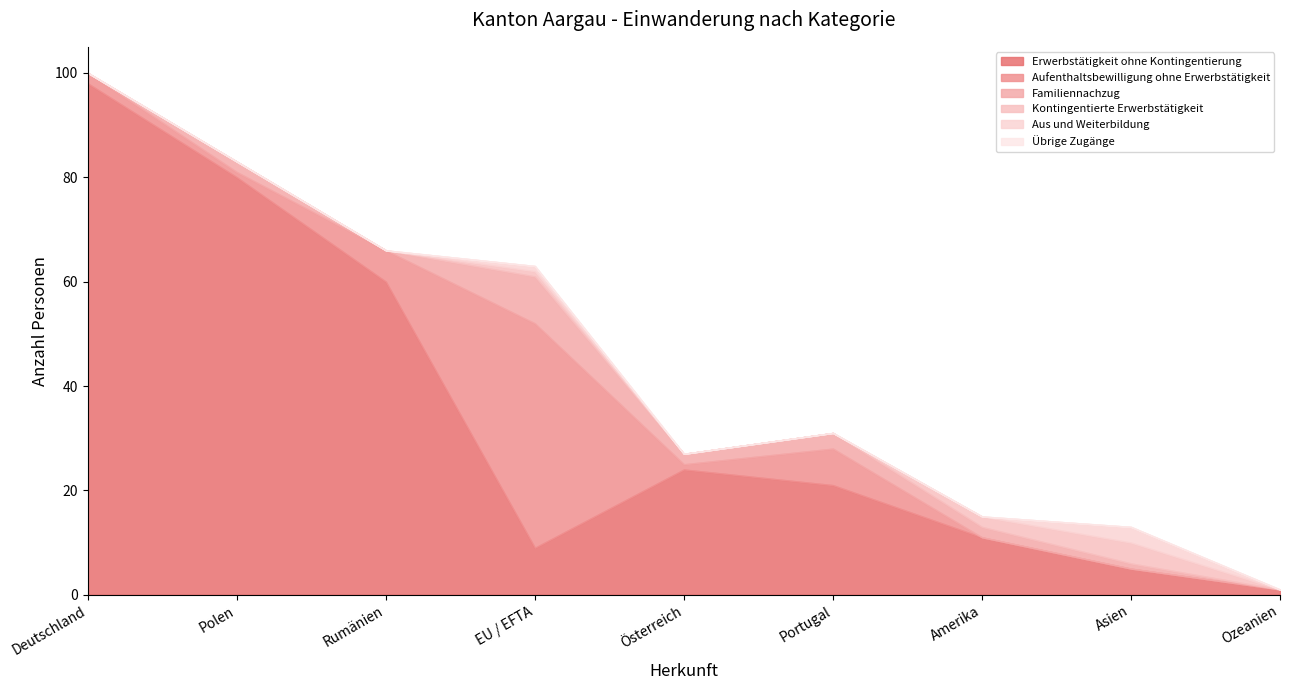

How many lines are shown in the chart?

6